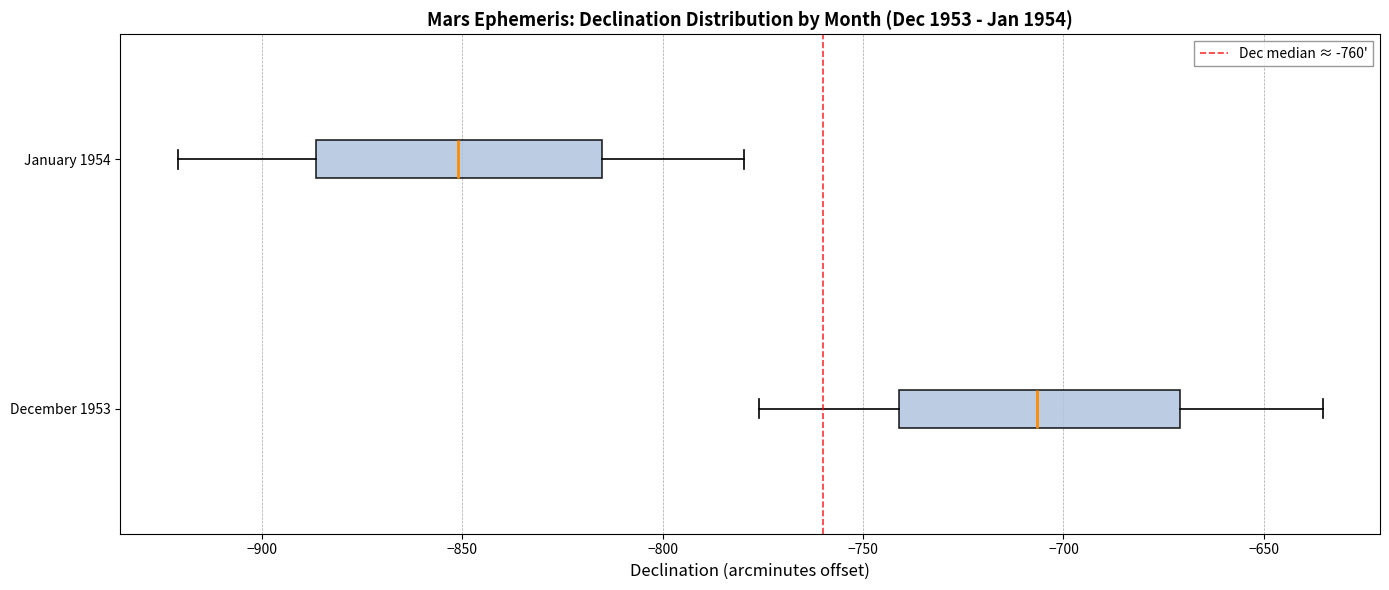

Which box's median line is the furthest to the left?

January 1954